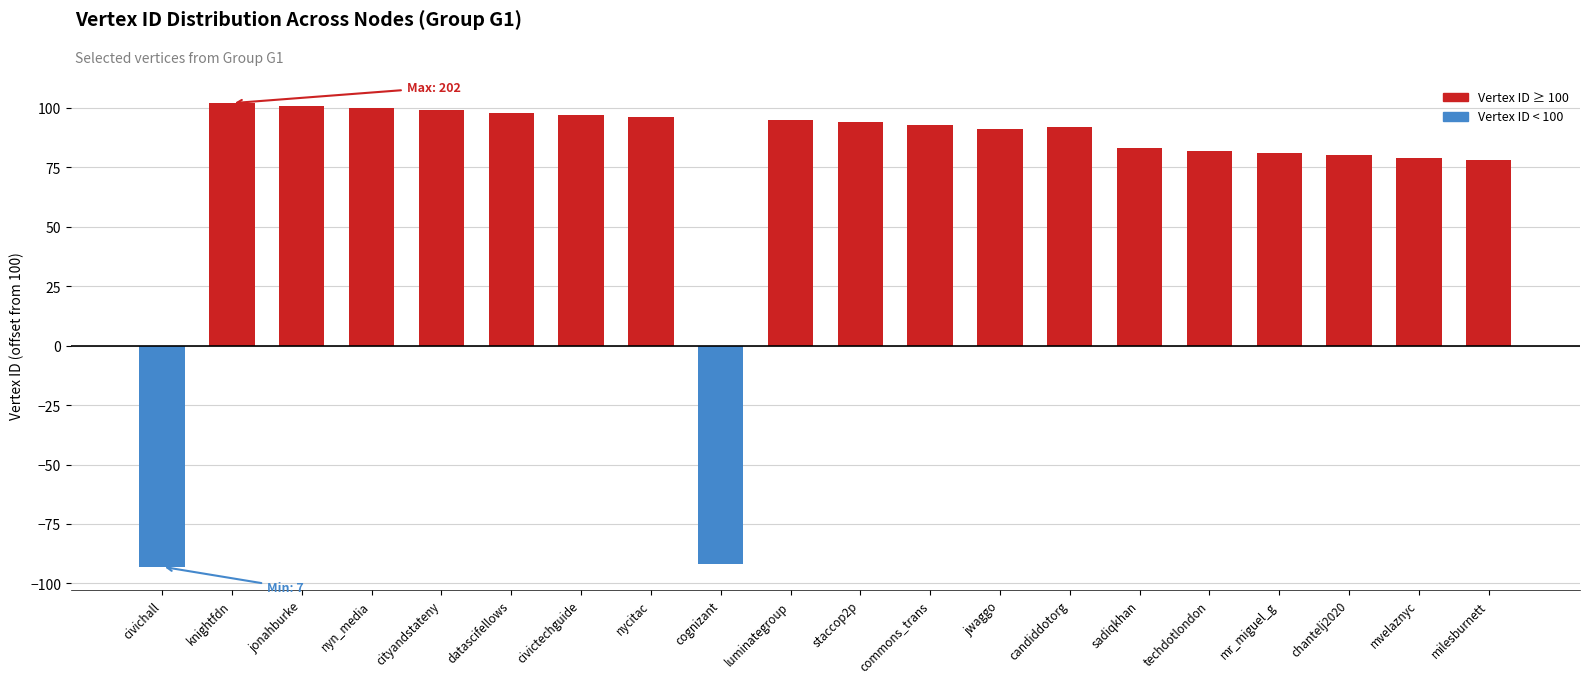

What position from the left is nycitac?

8